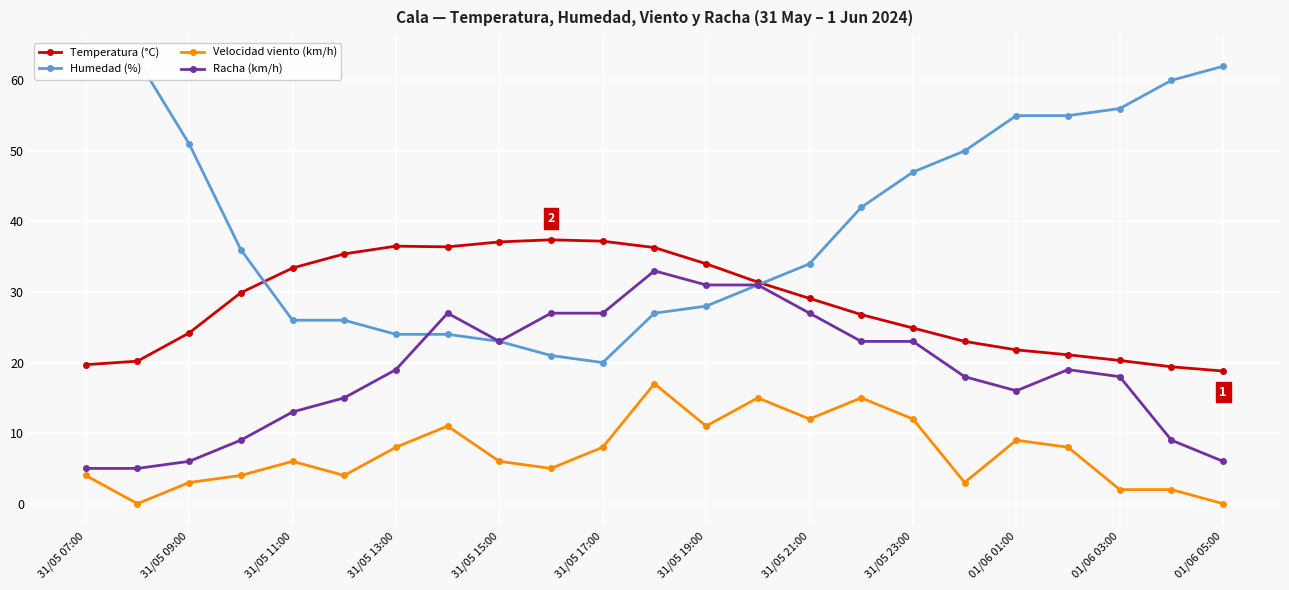

How many lines are shown in the chart?

4